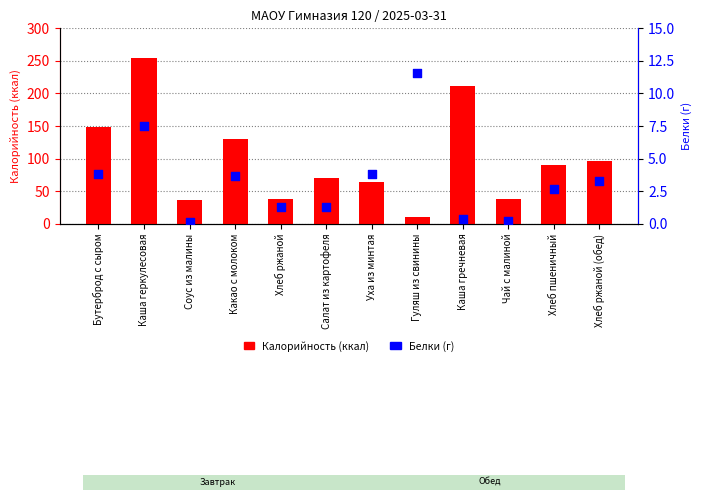

Which series has the largest total across all categories?

Калорийность